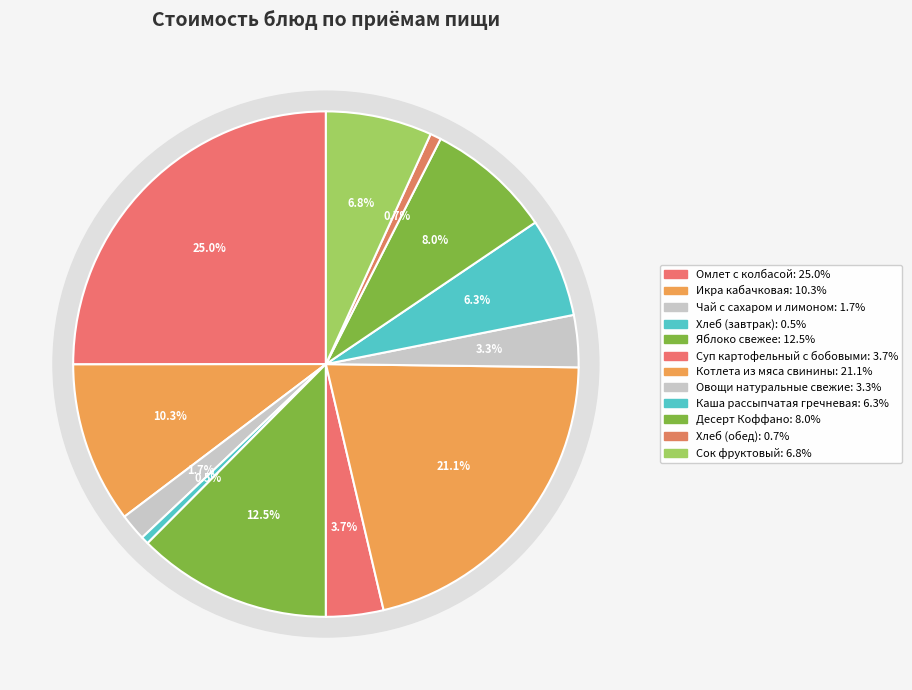

Is it true that Сок фруктовый is 1% of the pie?

False